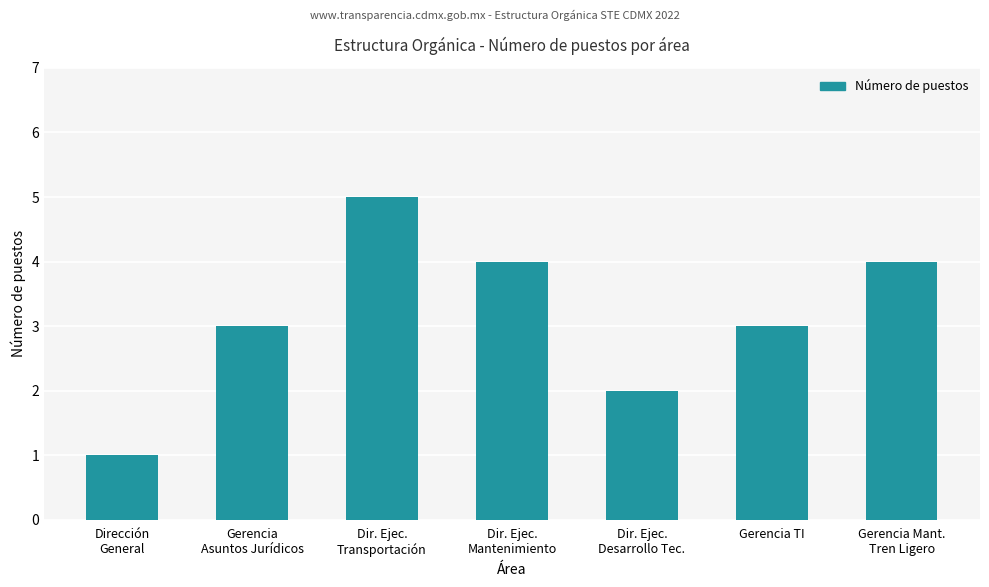

Reading left to right, extract all data points from this chart.

Dirección
General=1	Gerencia
Asuntos Jurídicos=3	Dir. Ejec.
Transportación=5	Dir. Ejec.
Mantenimiento=4	Dir. Ejec.
Desarrollo Tec.=2	Gerencia TI=3	Gerencia Mant.
Tren Ligero=4